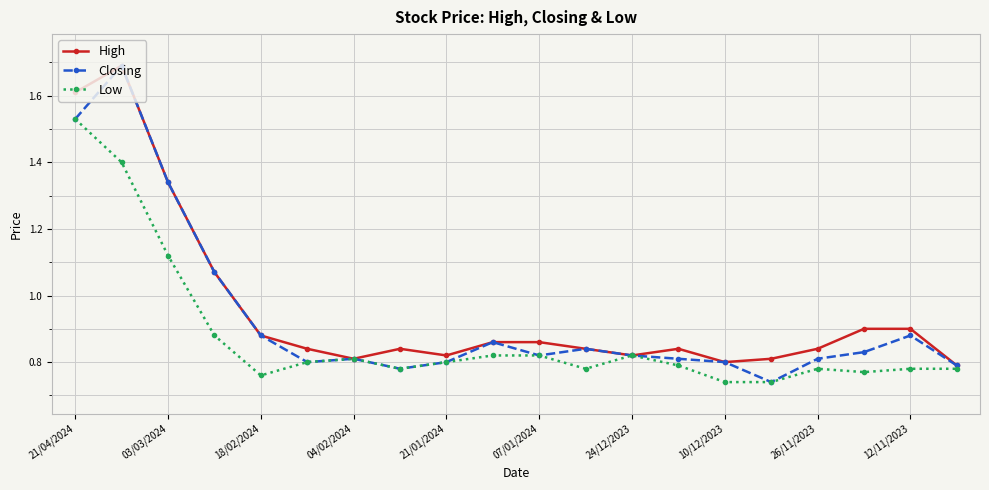

True or false: Low has more than 1 points higher than both neighbors.

True